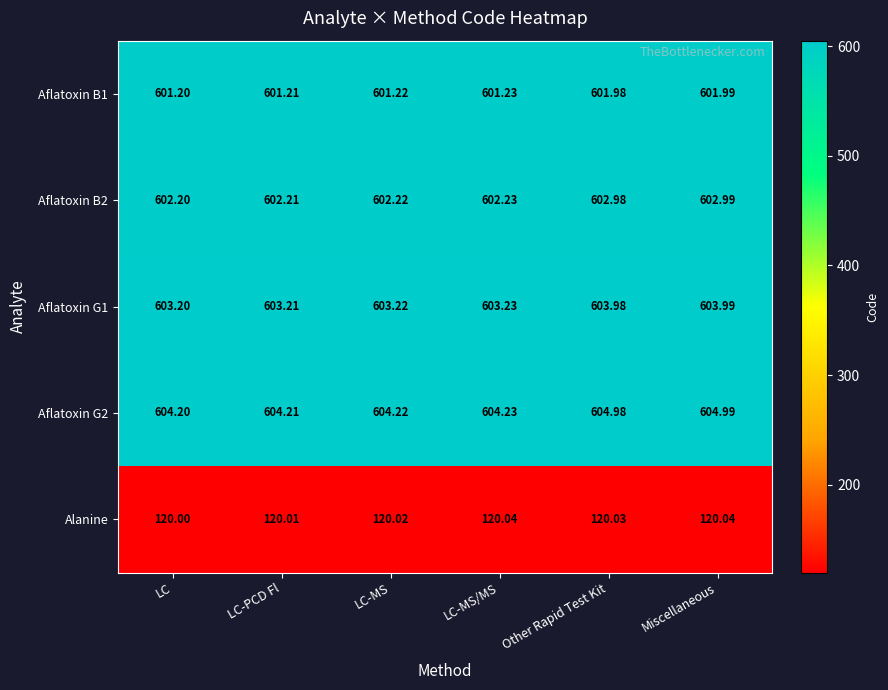

At which category is the sum across all series the highest?

Miscellaneous